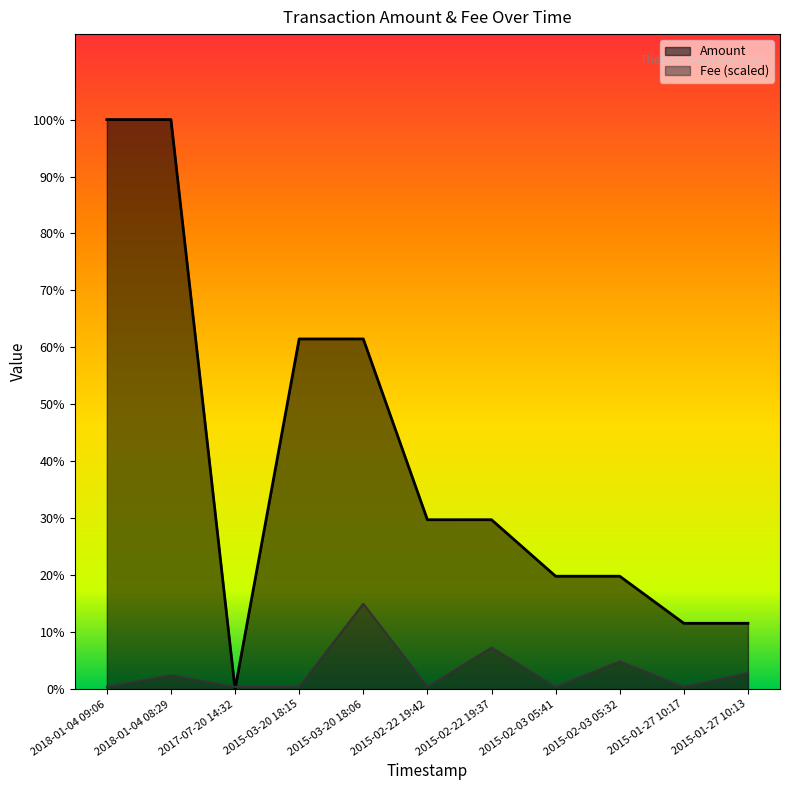

The value of Amount at 2015-01-27 10:13 is 10389.1. True or false?

False